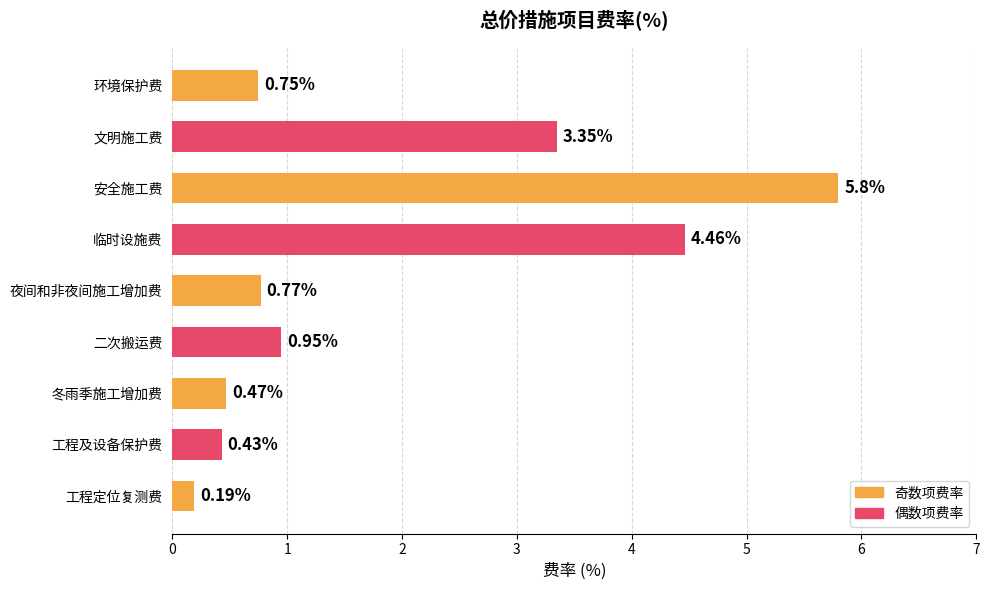

What is the sum of all values?

17.2